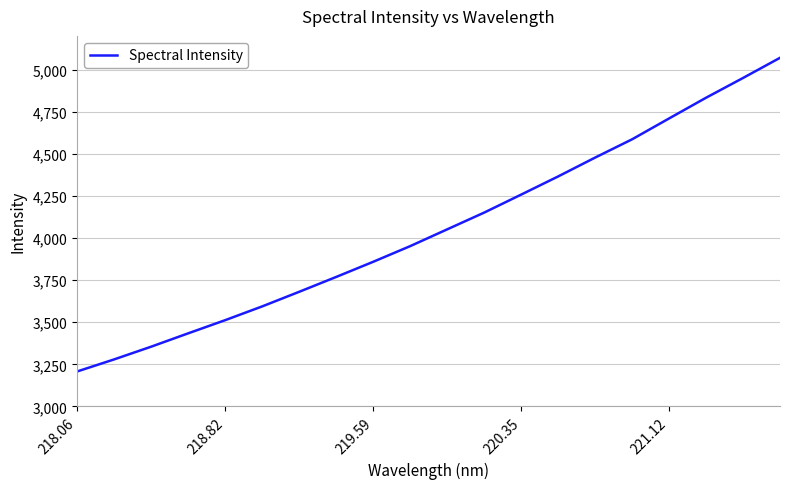

What is the difference between the maximum and minimum values?

1862.1